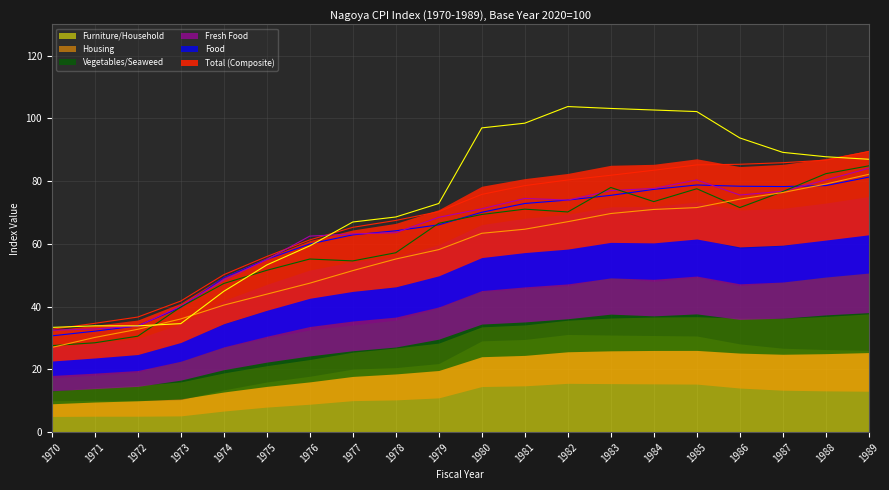

At which label does Total (Composite) first exceed 75?

1980